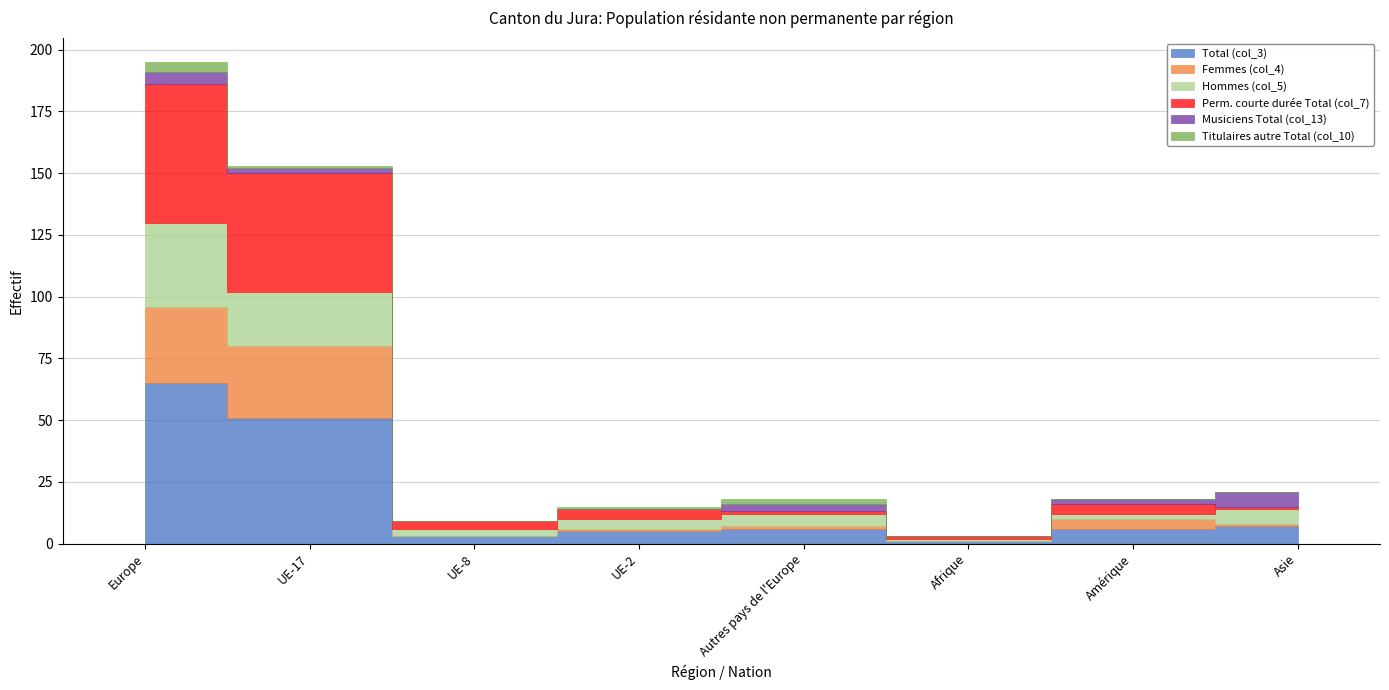

Rank the categories by Total (col_3) value from lowest to highest.

Afrique, UE-8, UE-2, Autres pays de l'Europe, Amérique, Asie, UE-17, Europe